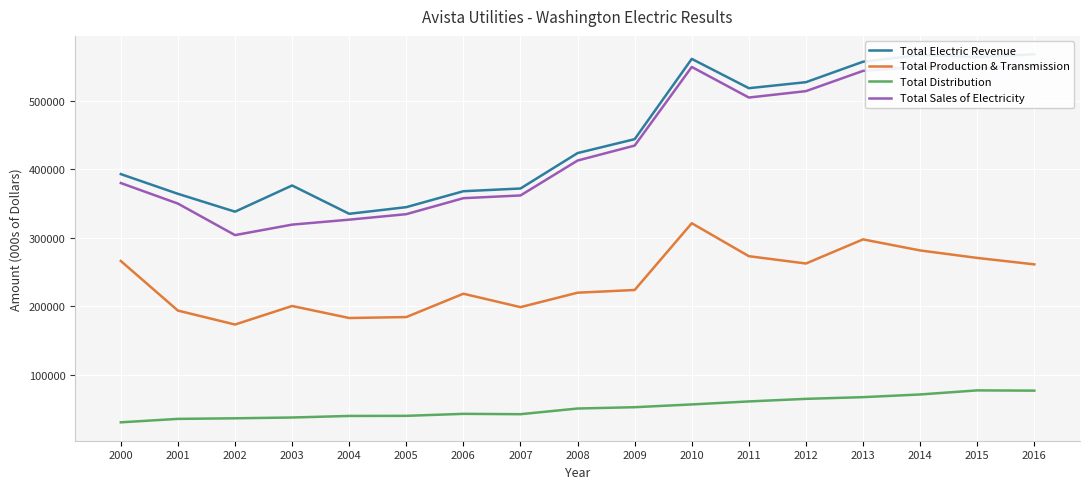

Which category has the highest value in the Total Production & Transmission series?

2010